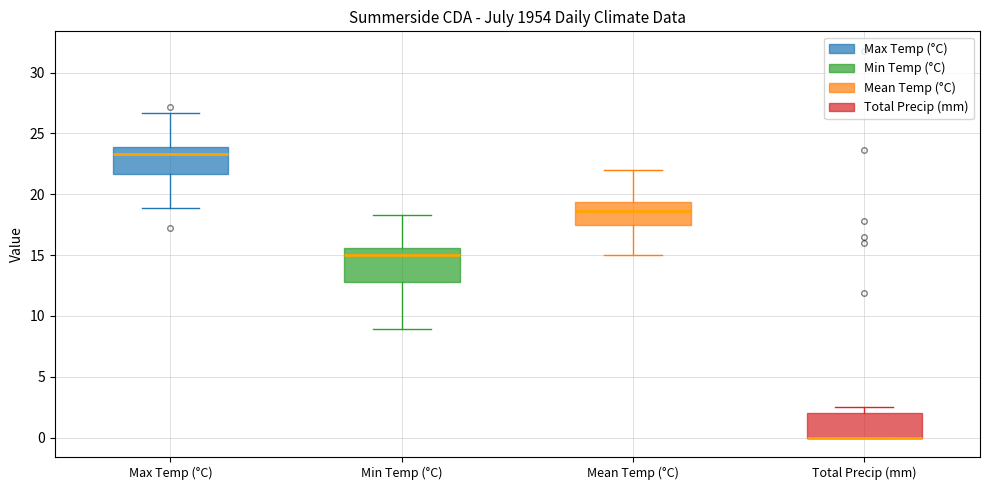

Reading left to right, transcribe this box plot: for each box, give where its median line is, the range the box spans, and where its two whiskers end, as read against the y-axis. The values are not printed on the chart, so give them approximately, as read against the axis.

Max Temp (°C): median 23.5, box 21.5 to 24.0, whiskers 19.0 to 26.5
Min Temp (°C): median 15.0, box 13.0 to 15.5, whiskers 9.0 to 18.5
Mean Temp (°C): median 18.5, box 17.5 to 19.5, whiskers 15.0 to 22.0
Total Precip (mm): median 0.0 (drawn on the box's lower edge), box 0.0 to 2.0, whiskers 0.0 to 2.5